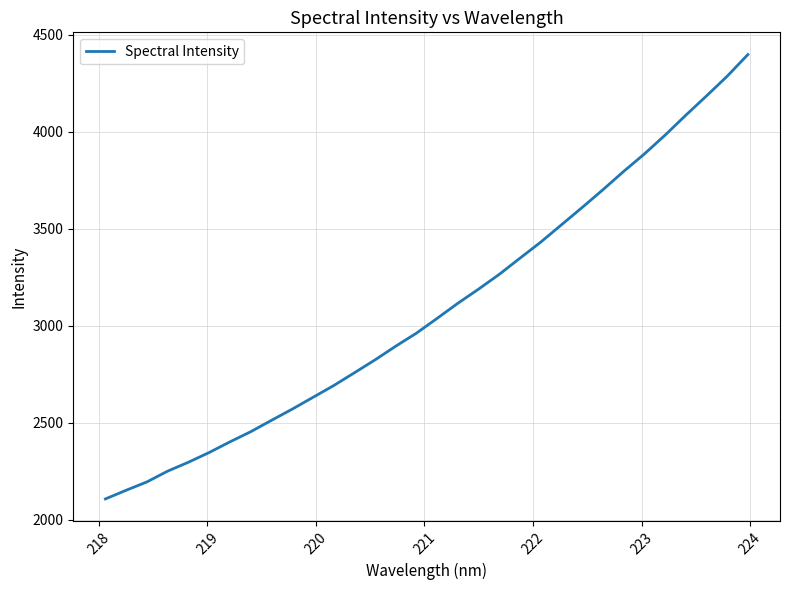

What is the difference between the maximum and minimum values?

2290.8